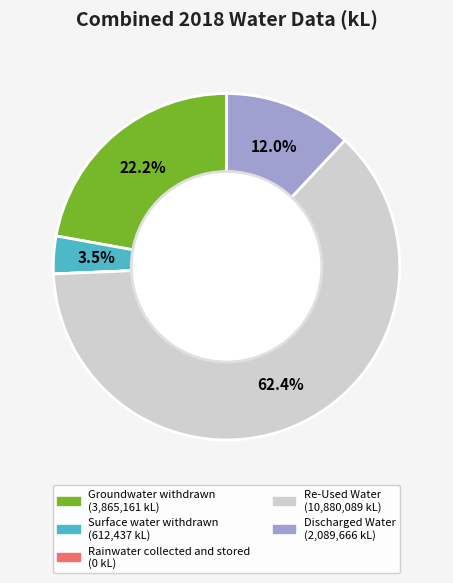

Which slice is the largest?

Re-Used Water